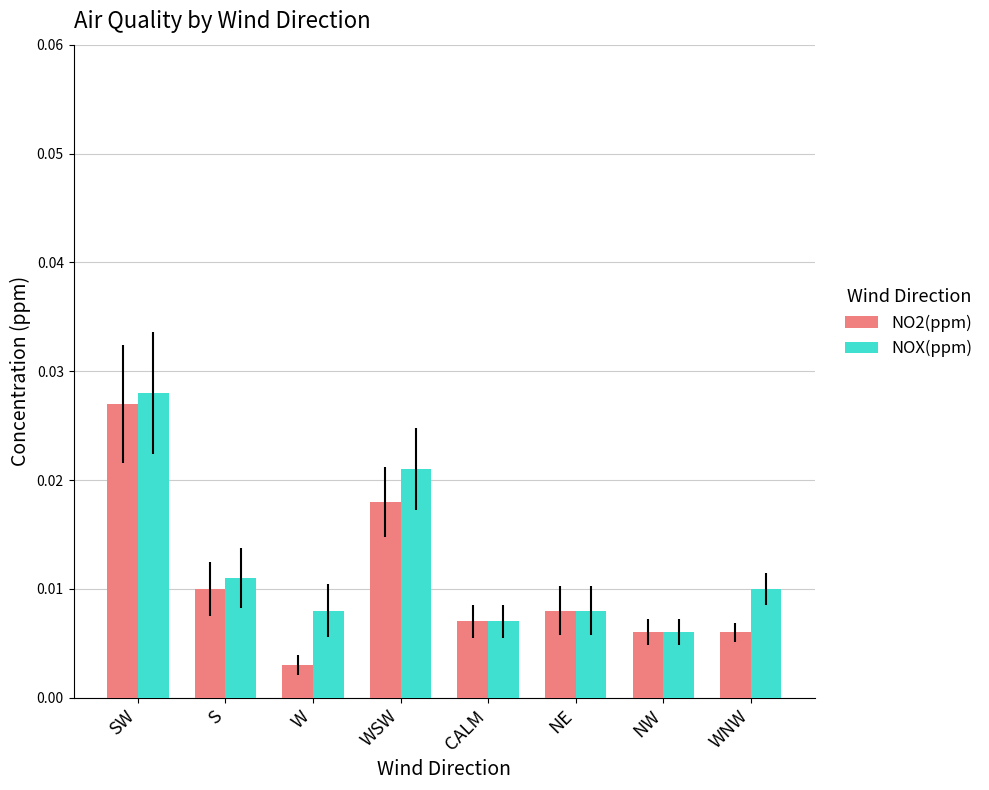

Between S and NE, which series saw the biggest shift?

NOX(ppm)